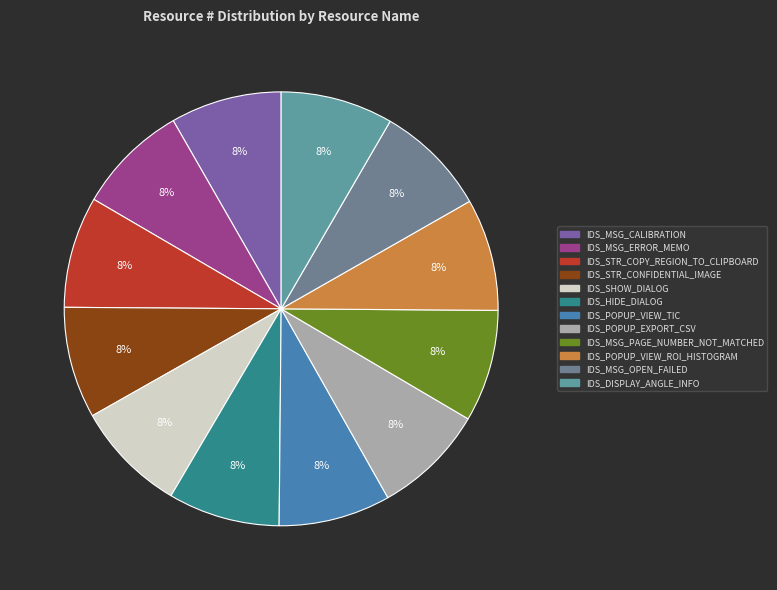

Combined, do IDS_MSG_OPEN_FAILED and IDS_SHOW_DIALOG account for over 50%?

No